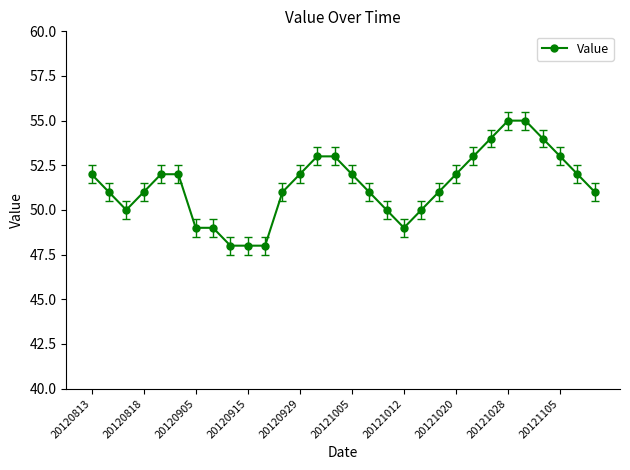

What is the average value?

51